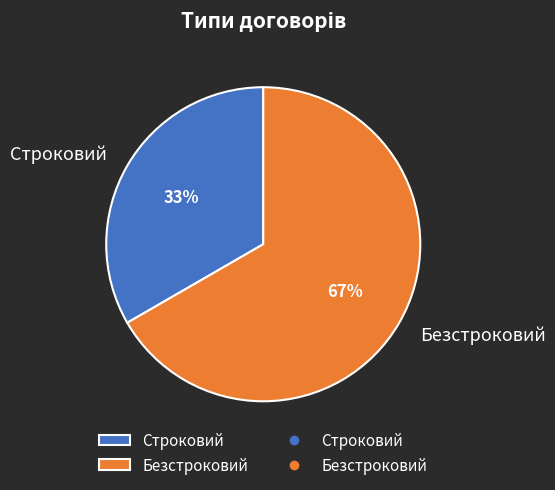

To the nearest percent, what is the combined percentage of Строковий and Безстроковий?

100%